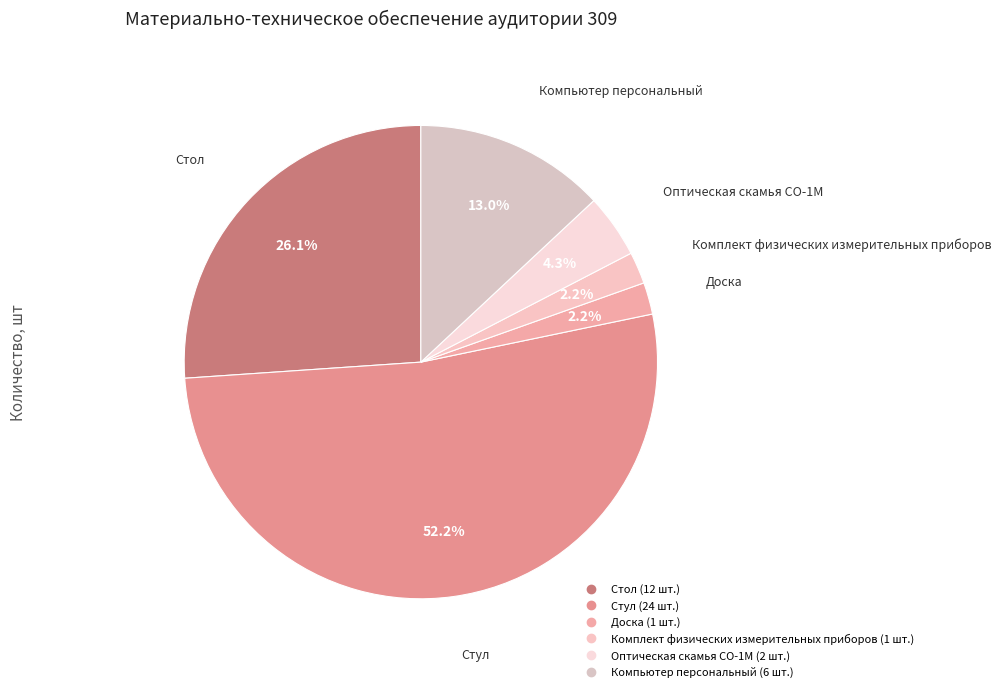

Count the number of slices in the pie.

6